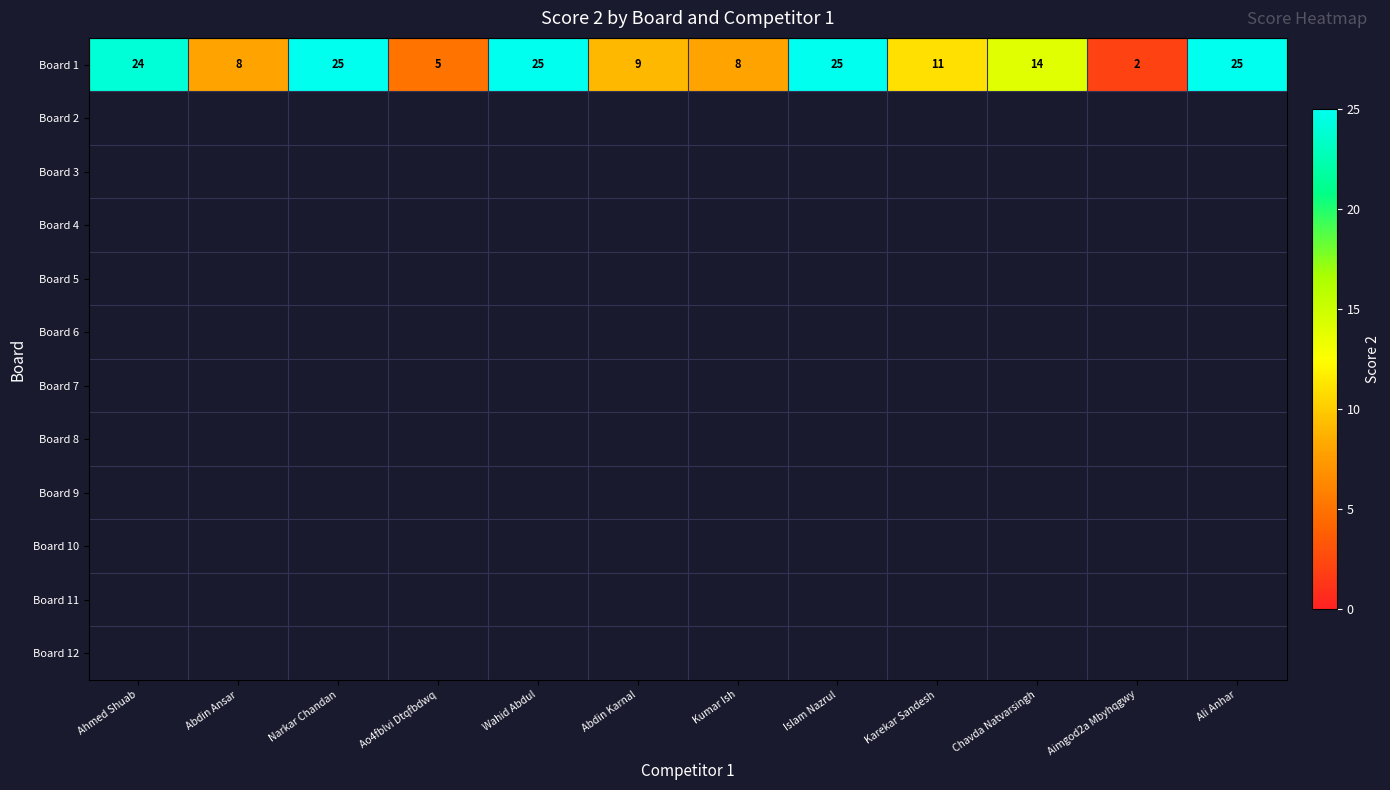

What is the average value of the Board 1 series?

15